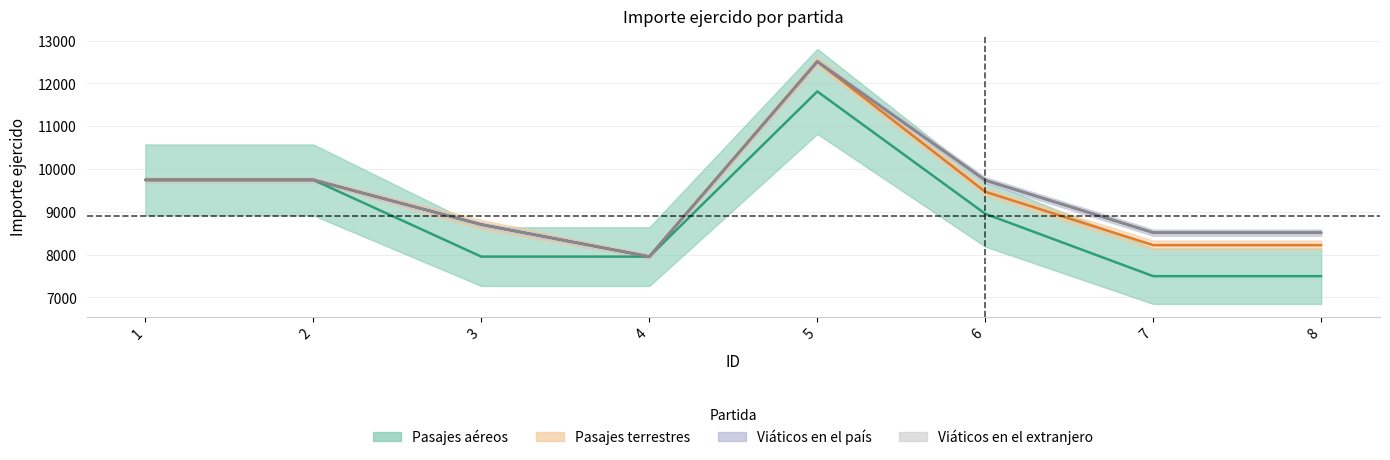

What is the sum of all Pasajes aéreos values?

71143.0